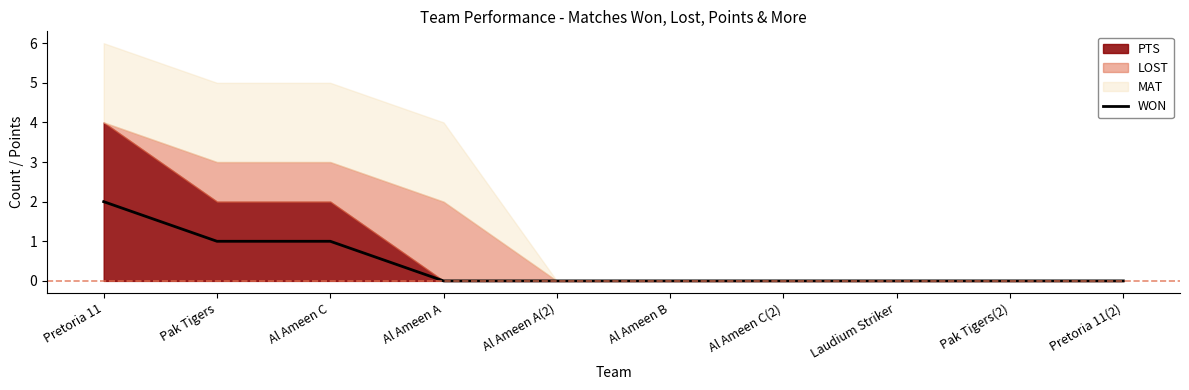

What is the label of the 10th point from the left?

Pretoria 11(2)